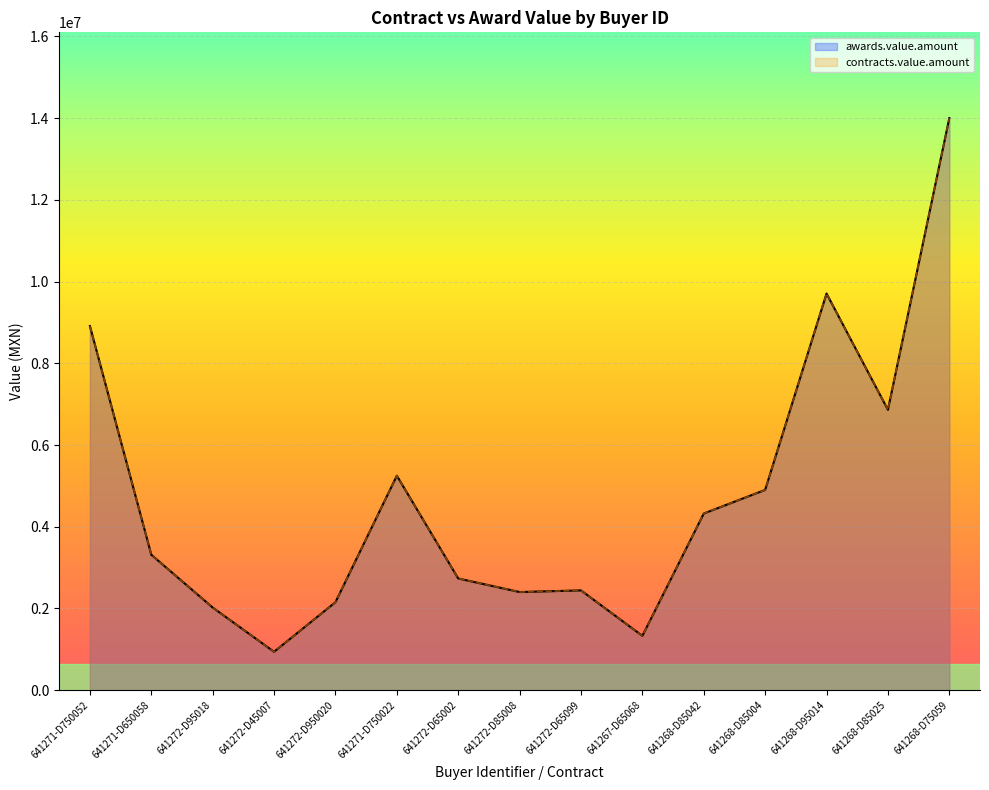

What is the value of the contracts.value.amount point at the 14th from the left?

6862311.0